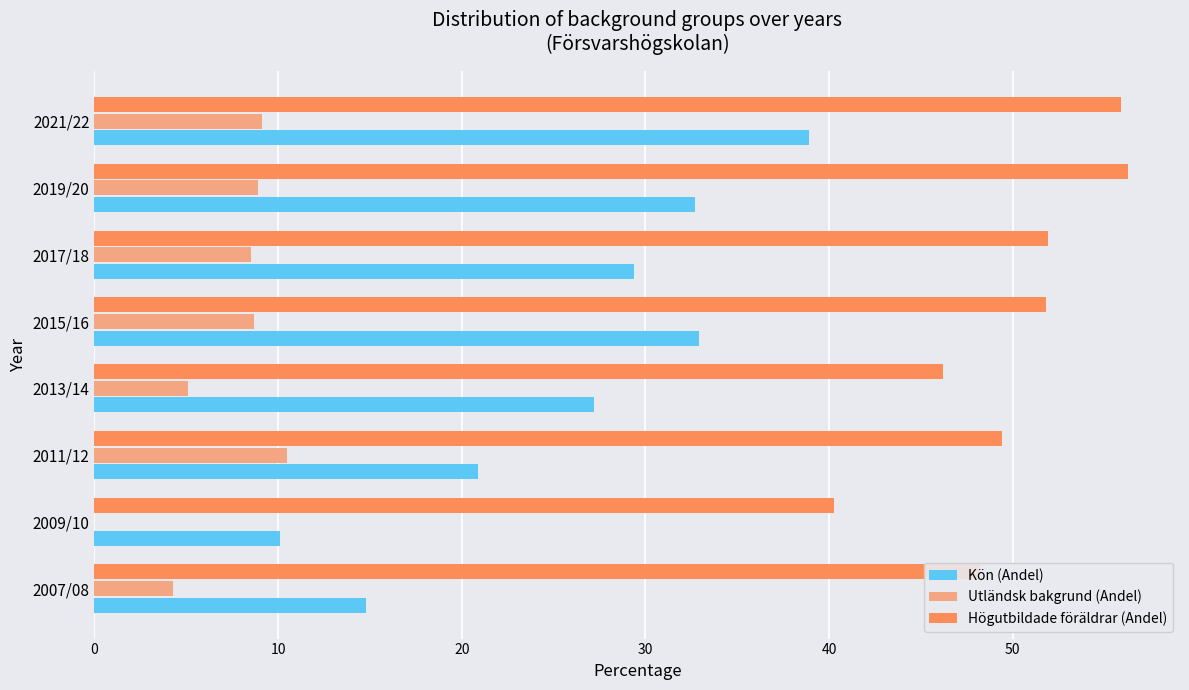

What is the sum of all Utländsk bakgrund (Andel) values?

55.1